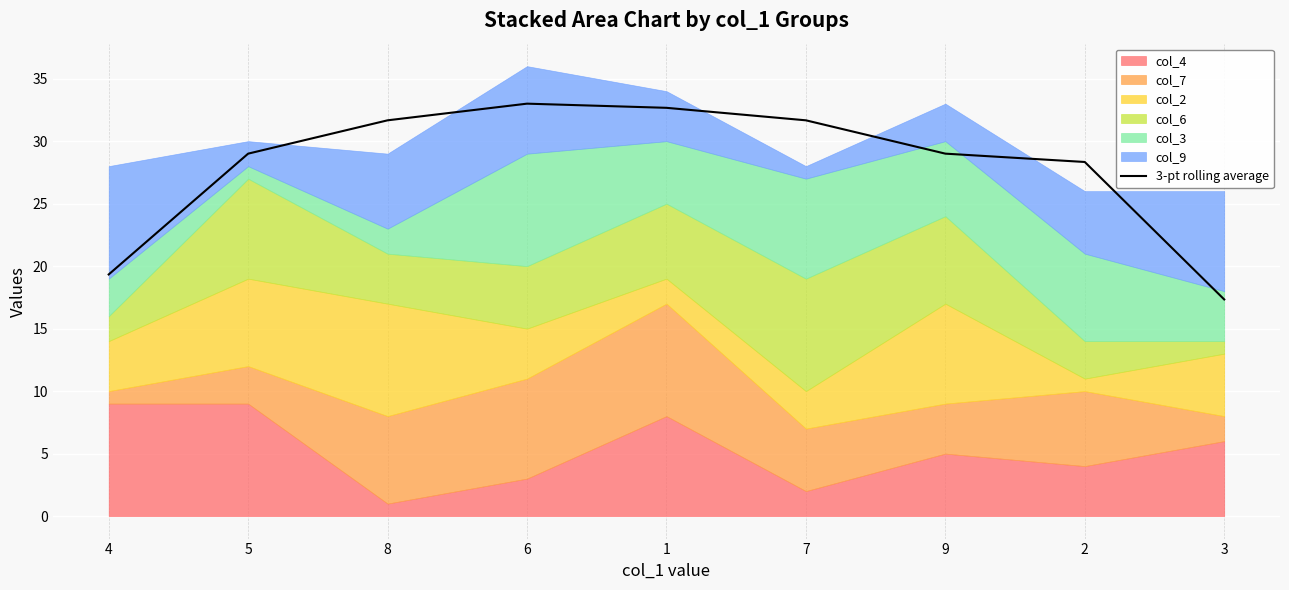

What is the average value?

28.0